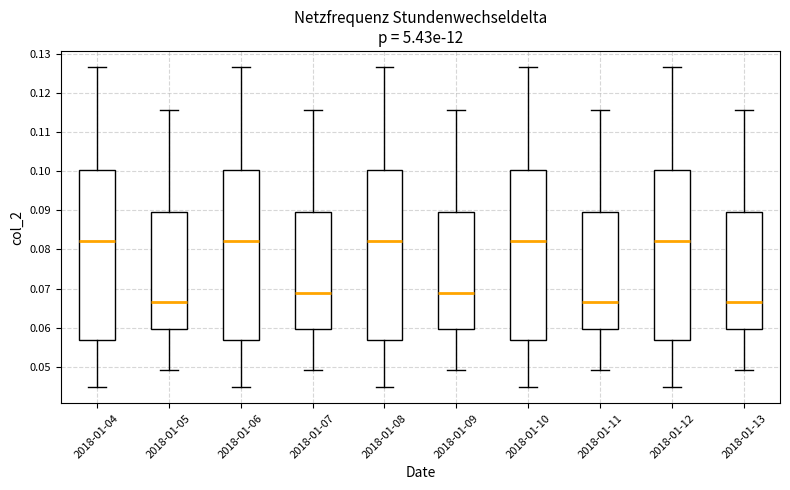

Where is the lower edge of the box for 2018-01-04 on the y-axis? The values are not printed on the chart, so give them approximately, as read against the axis.

0.057